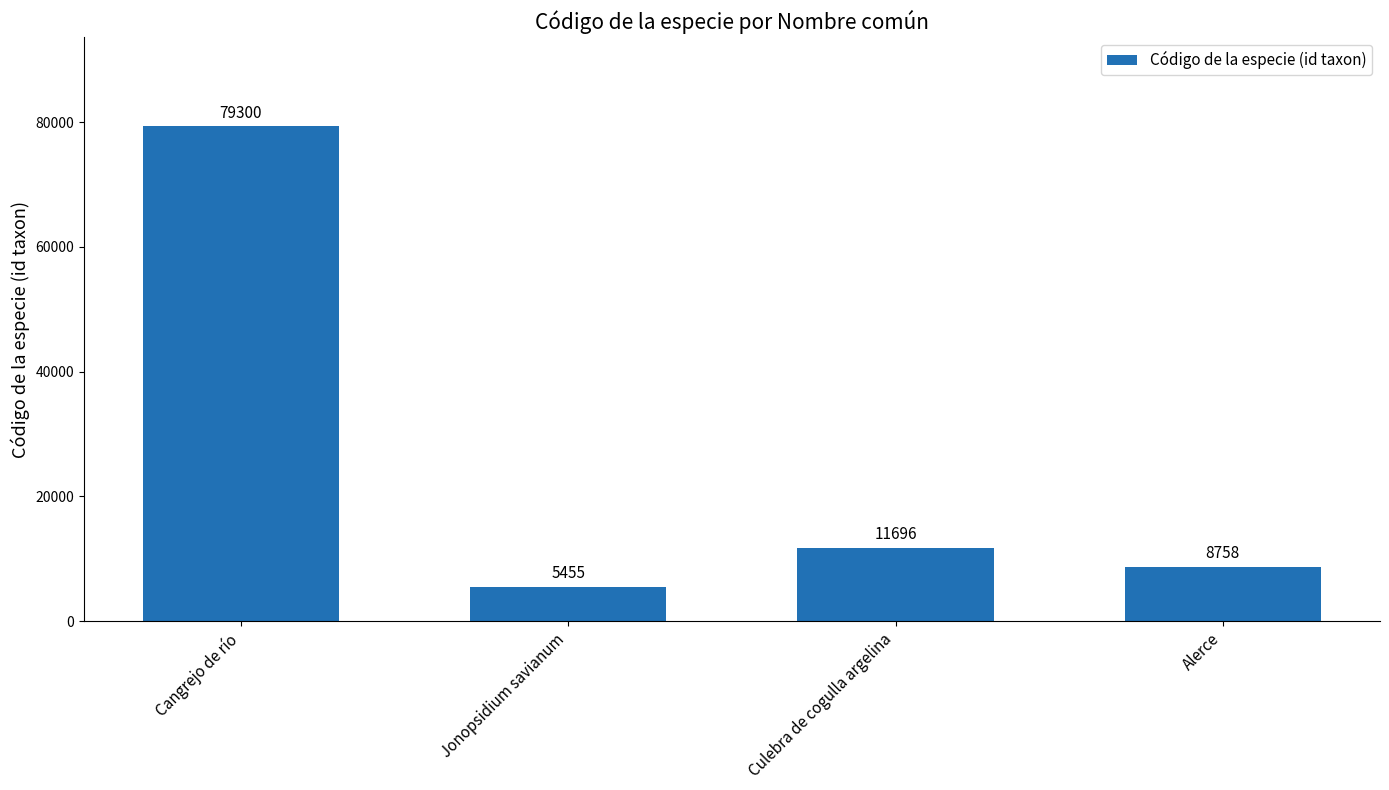

Rank the categories by value from lowest to highest.

Jonopsidium savianum, Alerce, Culebra de cogulla argelina, Cangrejo de río